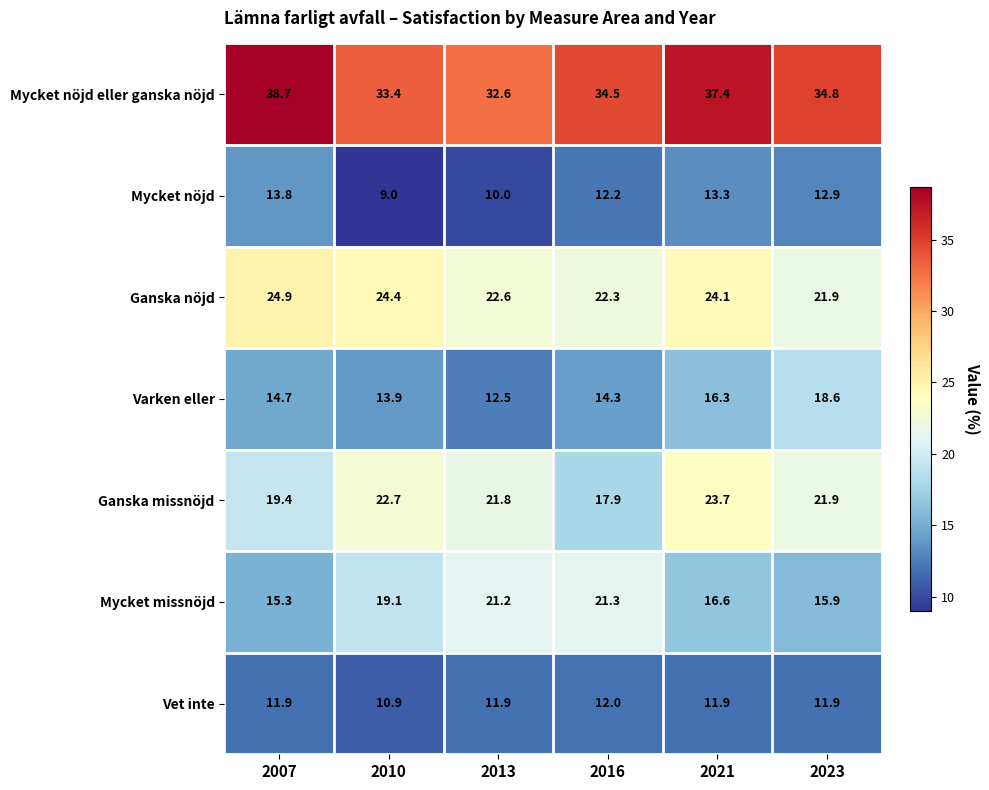

Where does the Vet inte series first go above 11?

2007